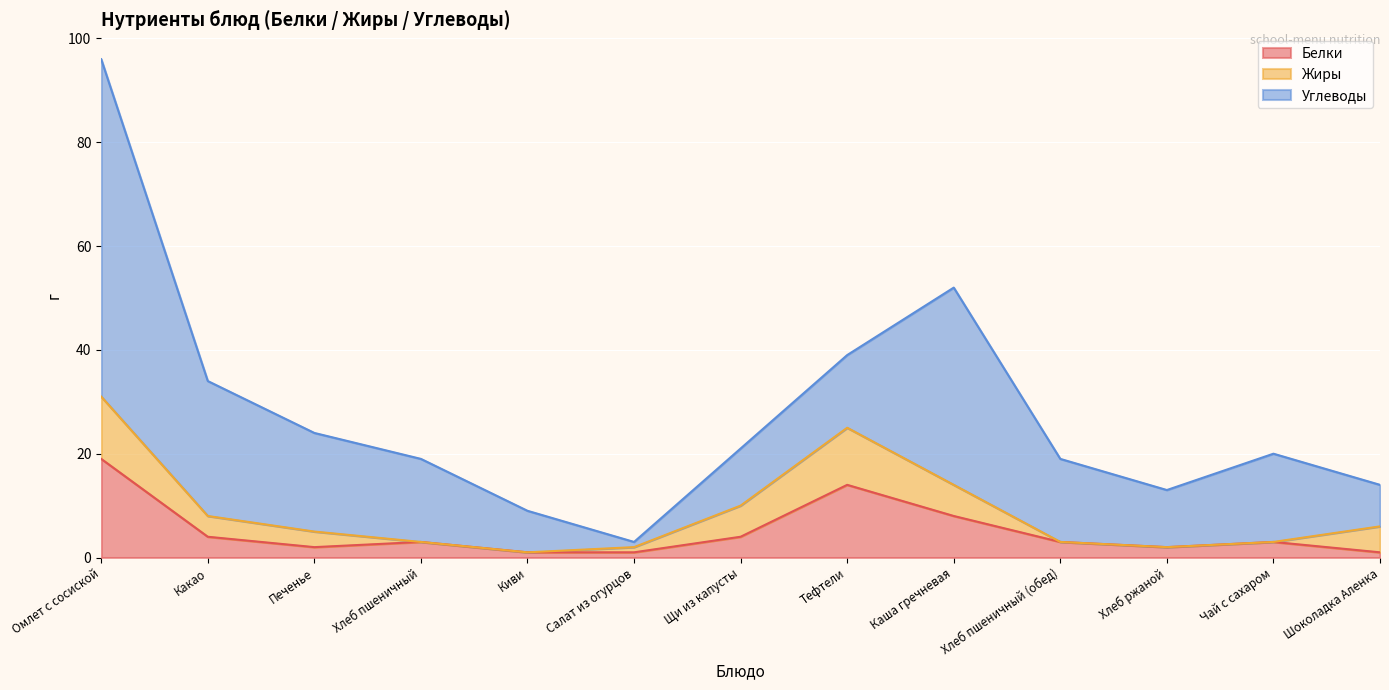

True or false: Жиры has more than 2 points higher than both neighbors.

False